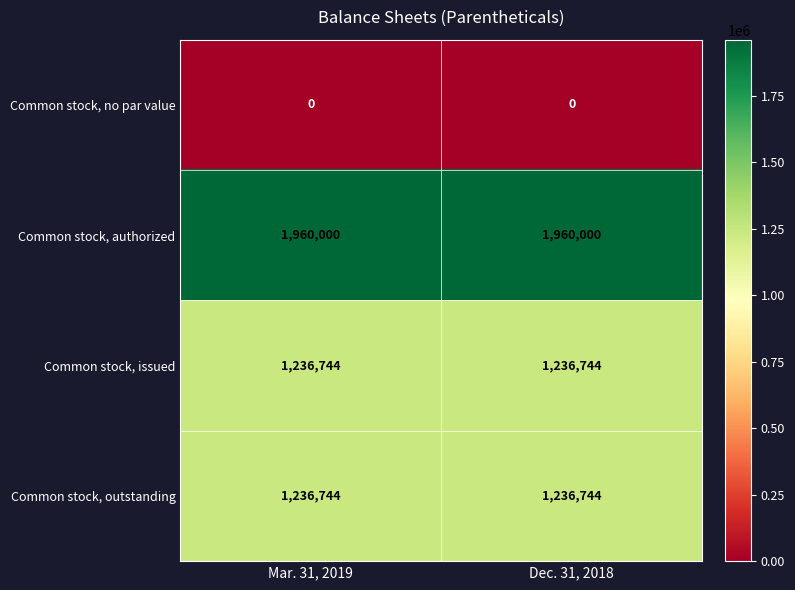

Reading right to left, transcribe all the data shown in this chart.

Common stock, no par value: Dec. 31, 2018=0	Mar. 31, 2019=0
Common stock, authorized: Dec. 31, 2018=1960000	Mar. 31, 2019=1960000
Common stock, issued: Dec. 31, 2018=1236744	Mar. 31, 2019=1236744
Common stock, outstanding: Dec. 31, 2018=1236744	Mar. 31, 2019=1236744